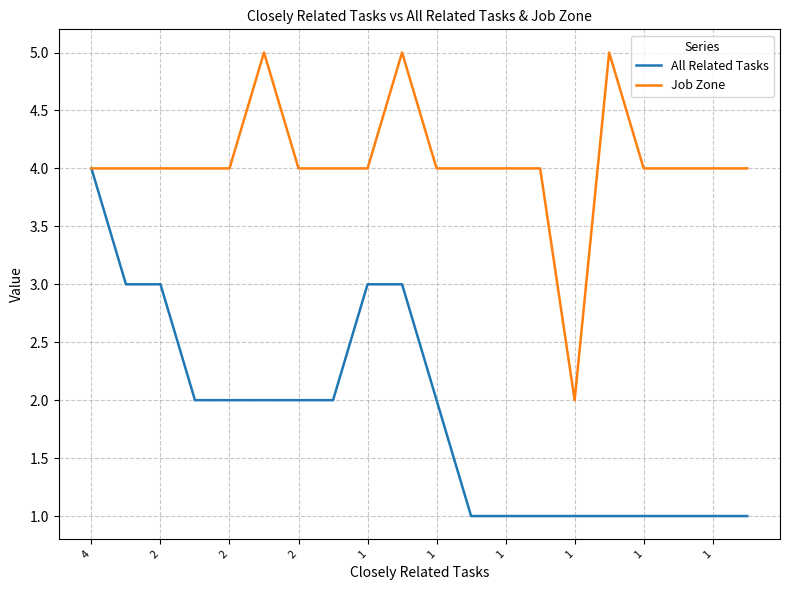

What is the maximum value for All Related Tasks?

4